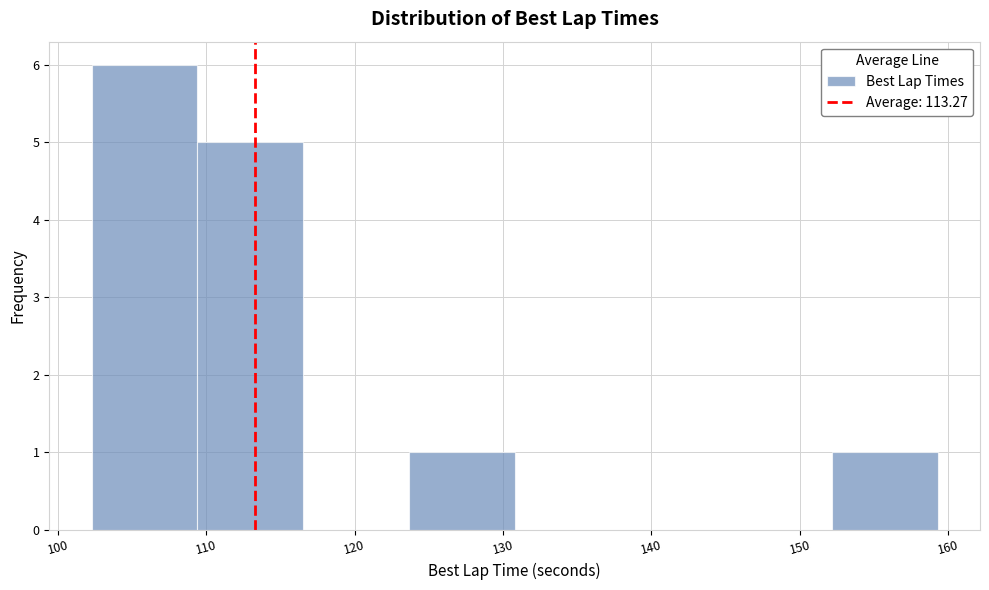

Reading left to right, transcribe this chart: for each bar, give the range it covers on the x-axis and its height. Neither the bar edges nor the heights are printed on the chart, so give them approximately, as read against the axes.

102 to 109: 6
109 to 117: 5
117 to 124: 0
124 to 131: 1
131 to 138: 0
138 to 145: 0
145 to 152: 0
152 to 159: 1